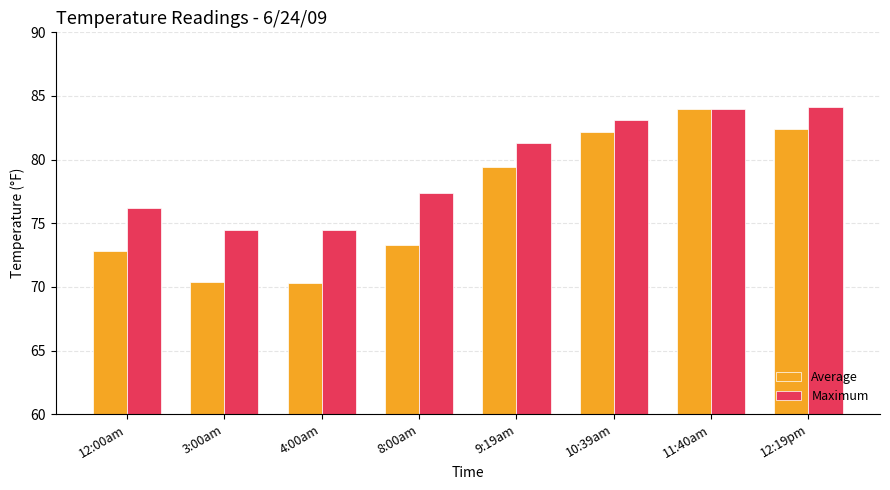

What is the maximum value shown in the chart?

84.1